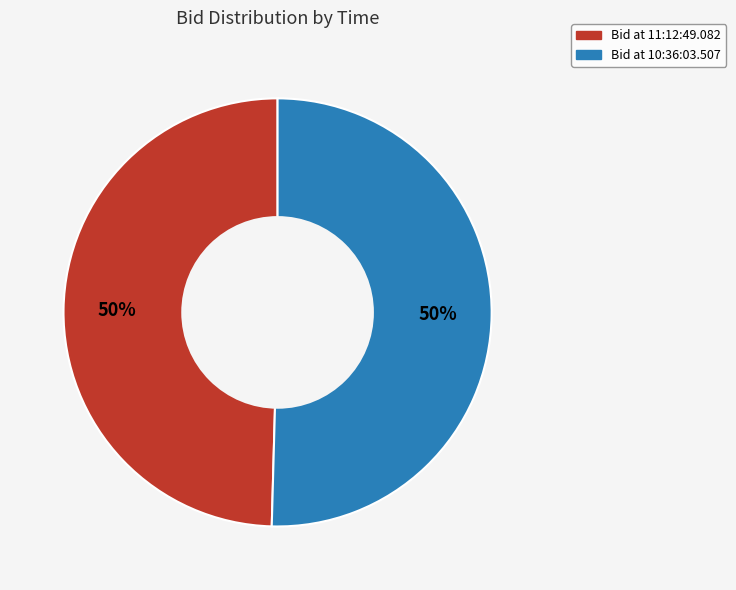

To the nearest percent, what is the average slice percentage?

50%